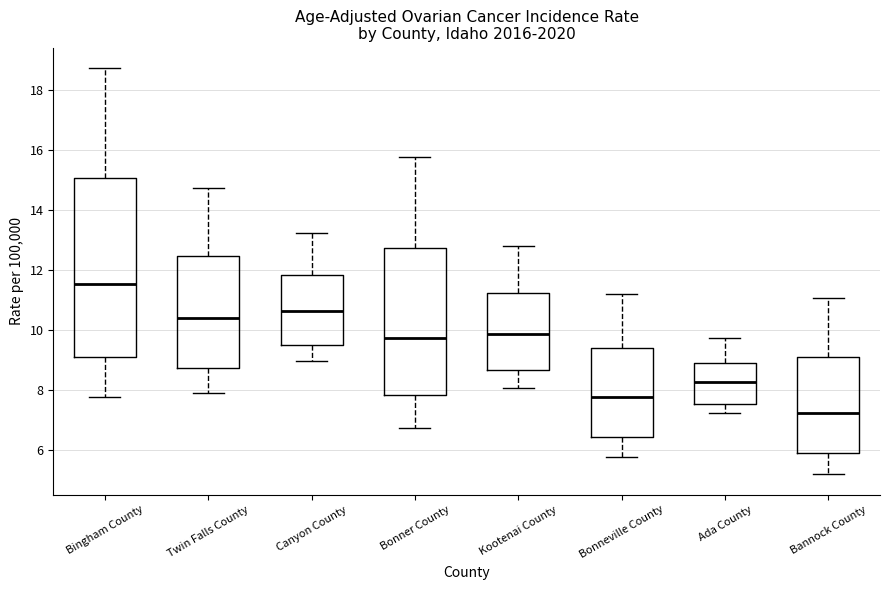

Where does the upper whisker of the box for Bonneville County end on the y-axis? The values are not printed on the chart, so give them approximately, as read against the axis.

11.2